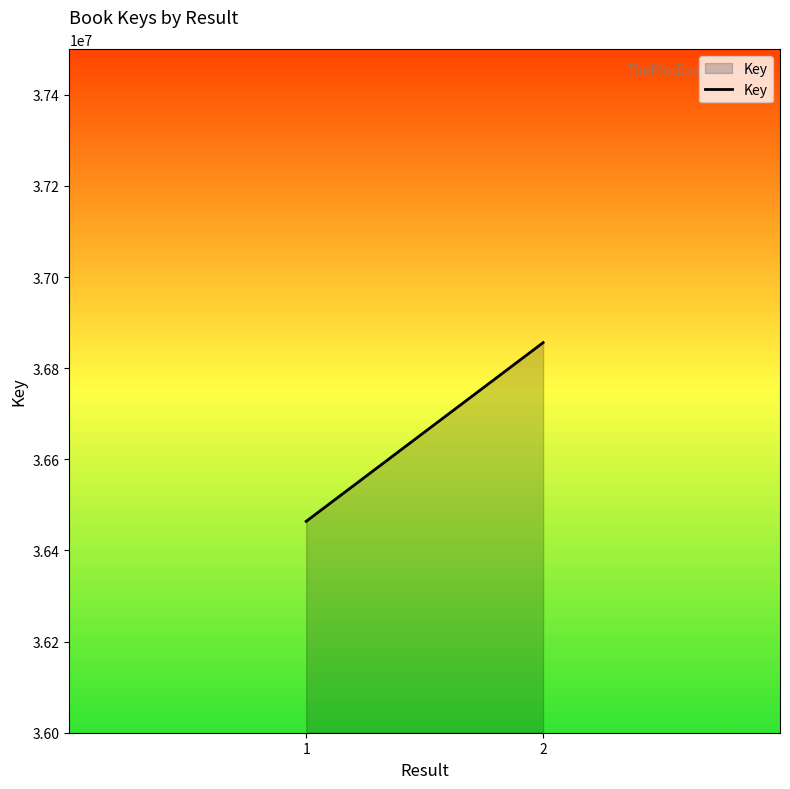

List the labels in order of value, smallest first.

1, 2